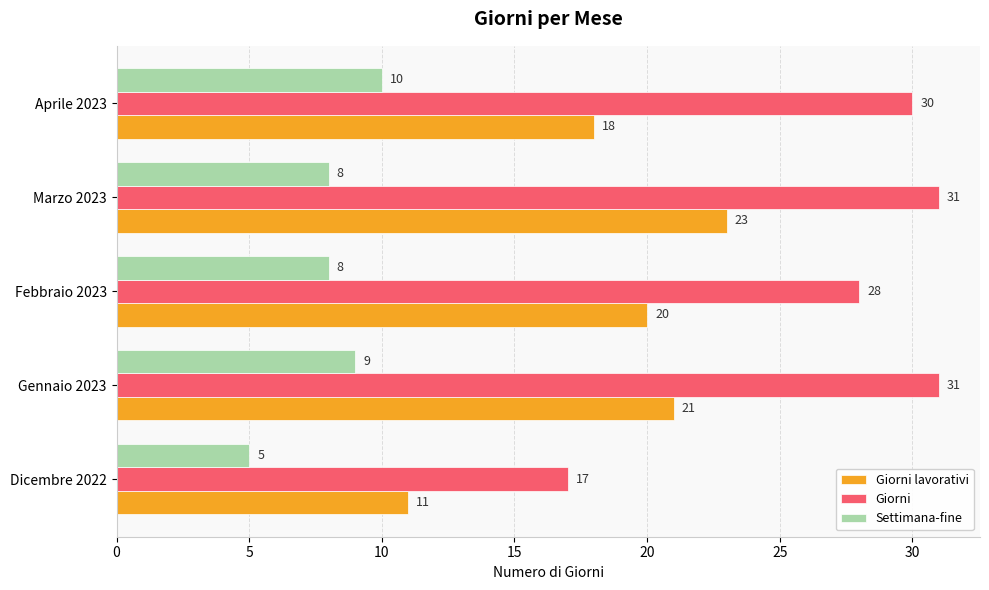

Which series has the largest total across all categories?

Giorni